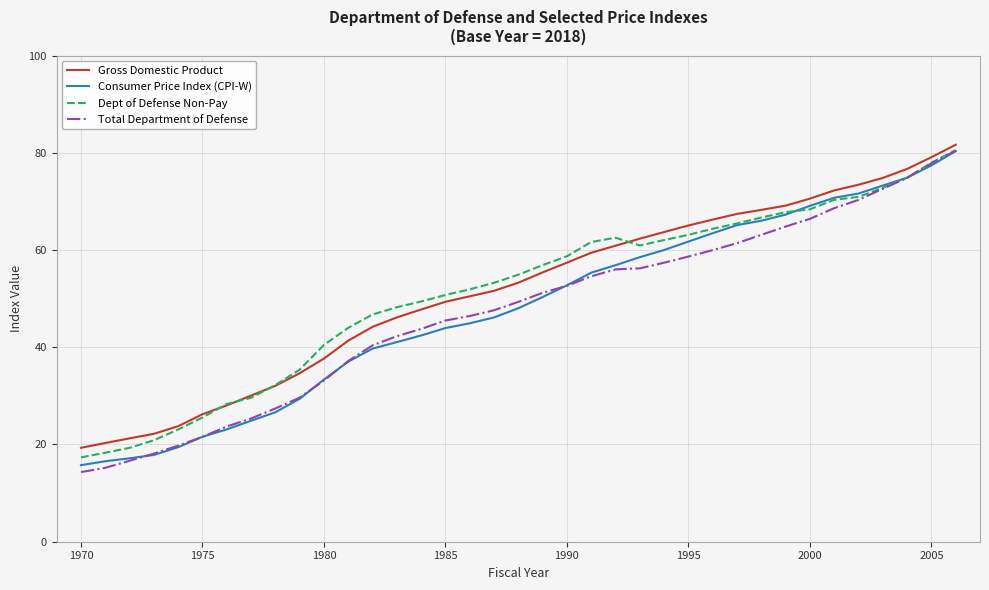

True or false: Gross Domestic Product and Consumer Price Index (CPI-W) intersect in this chart.

False